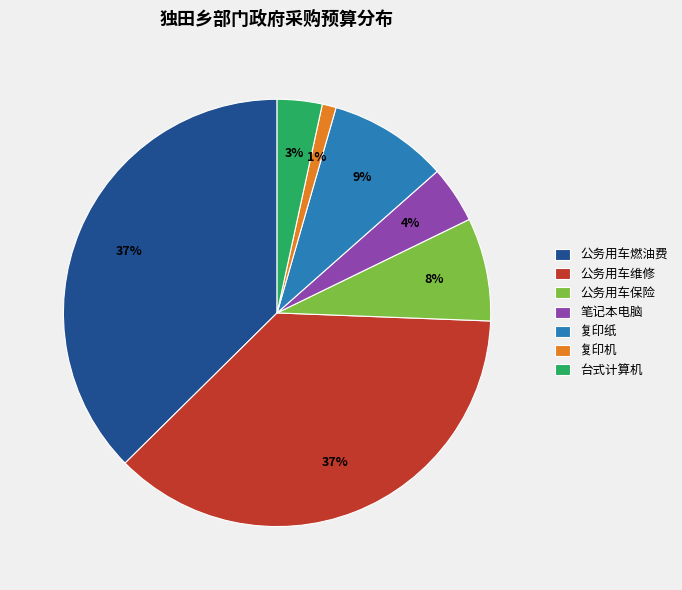

To the nearest percent, what is the difference between the 复印纸 and 公务用车维修 slice percentages?

28%